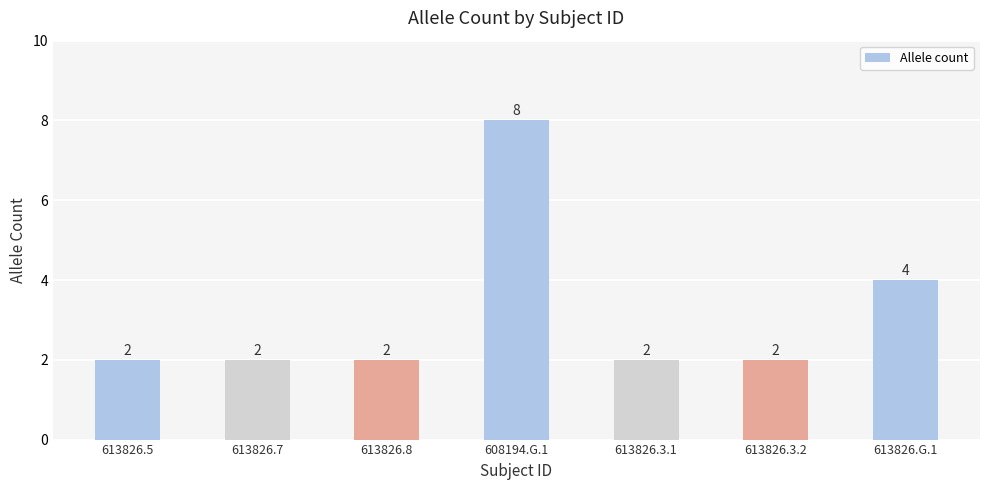

Reading left to right, list all the values displayed in this chart.

2	2	2	8	2	2	4